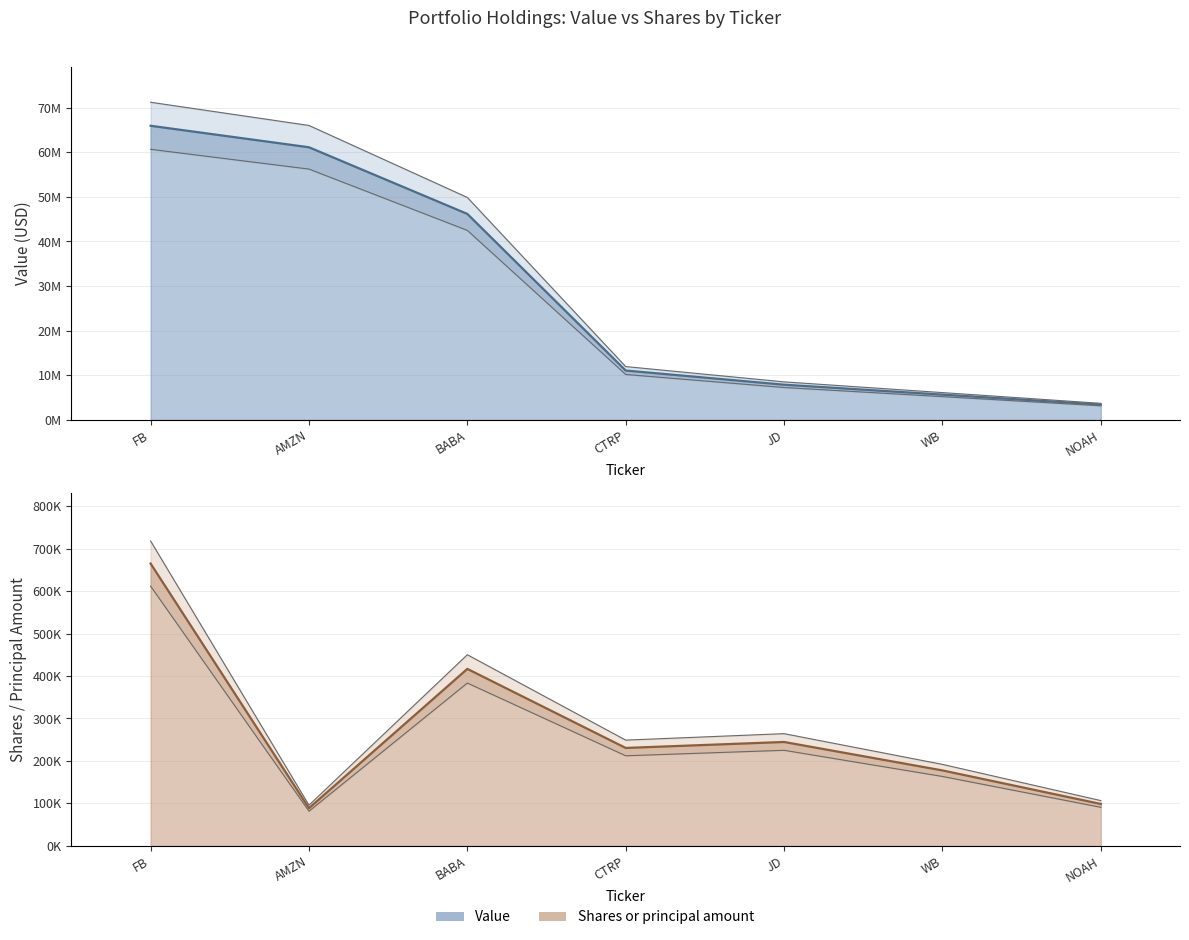

Which series has the widest spread of values?

Value